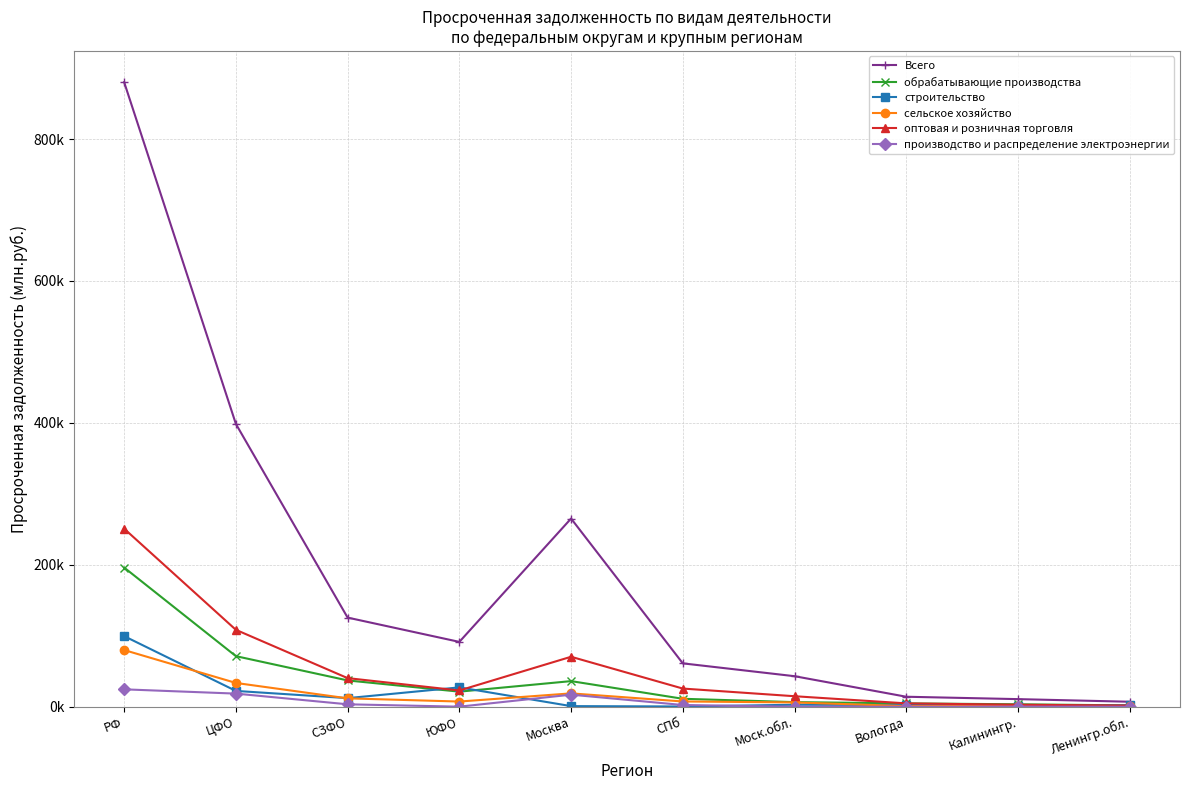

What is the sum of all производство и распределение электроэнергии values?

66550